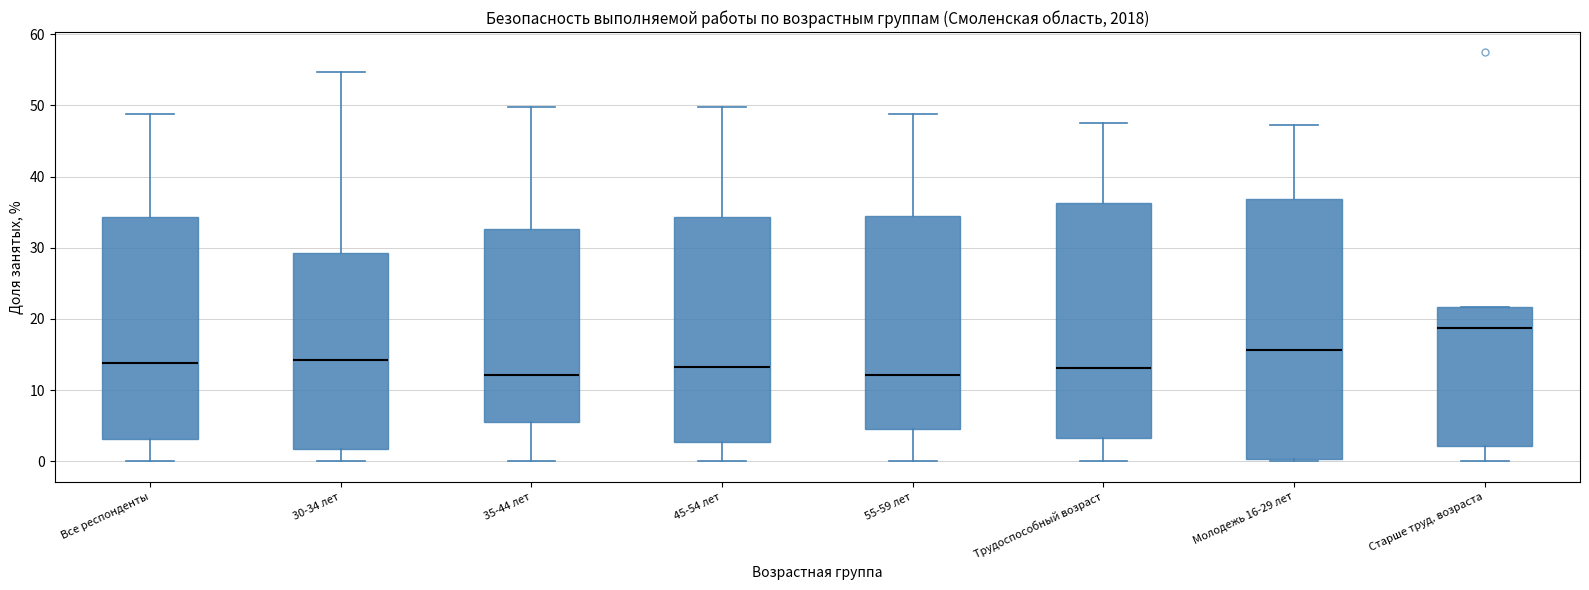

Where does the lower whisker of the box for 35-44 лет end on the y-axis? The values are not printed on the chart, so give them approximately, as read against the axis.

0